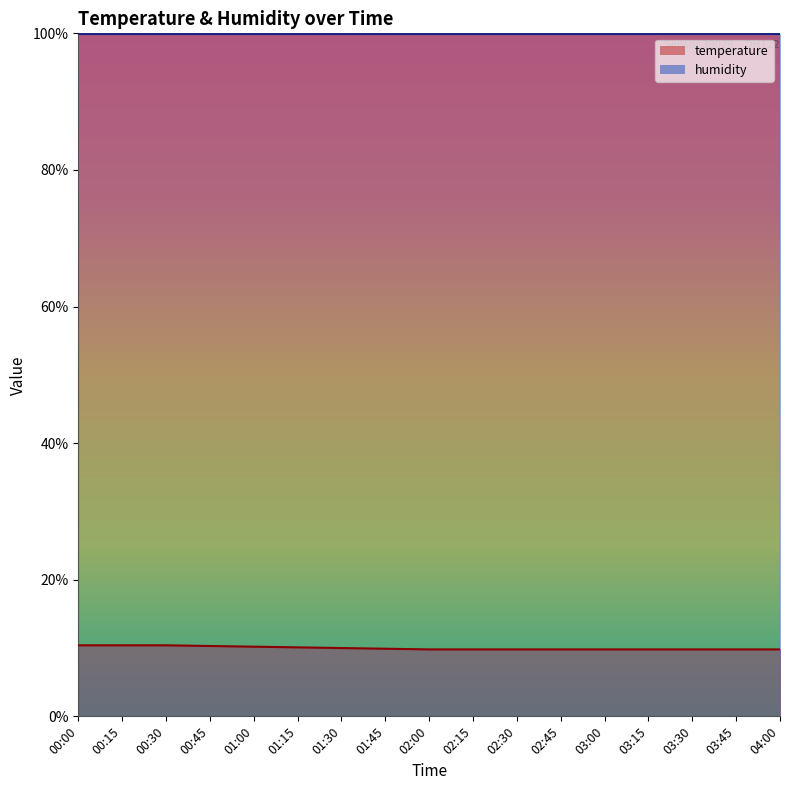

Which label corresponds to the smallest value in the chart?

02:00